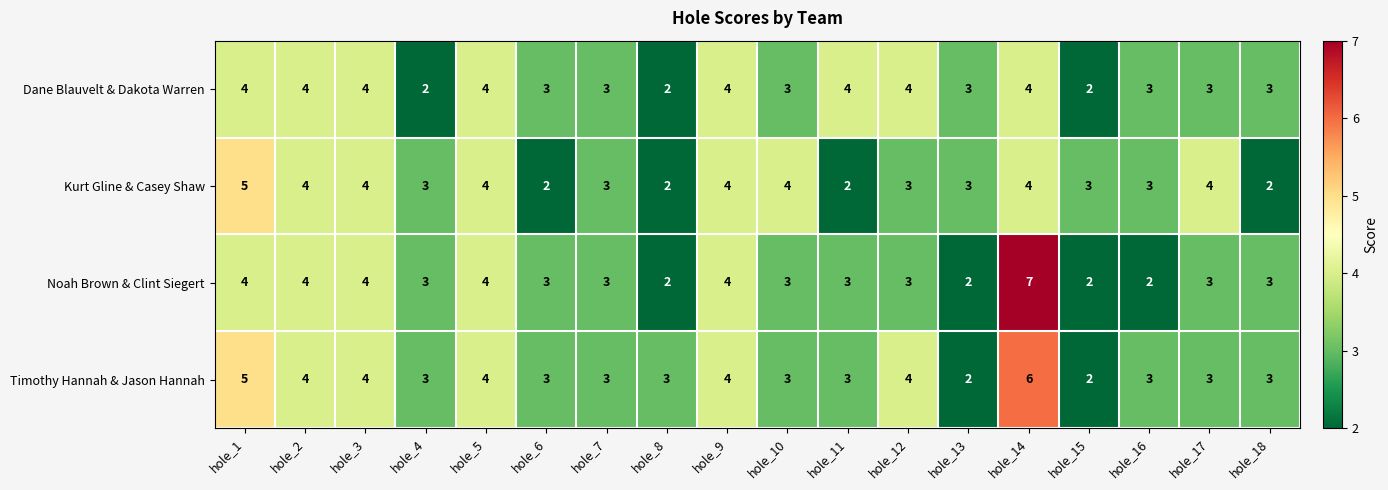

How many distinct data groups are displayed?

4